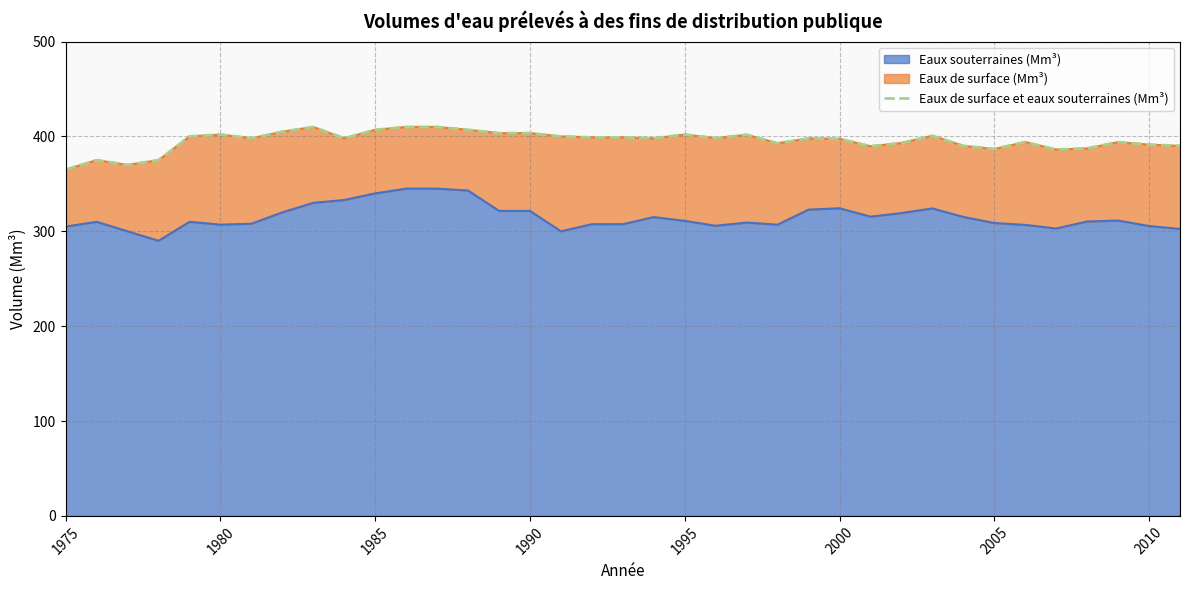

True or false: Eaux souterraines (Mm³) and Eaux de surface et eaux souterraines (Mm³) intersect in this chart.

False